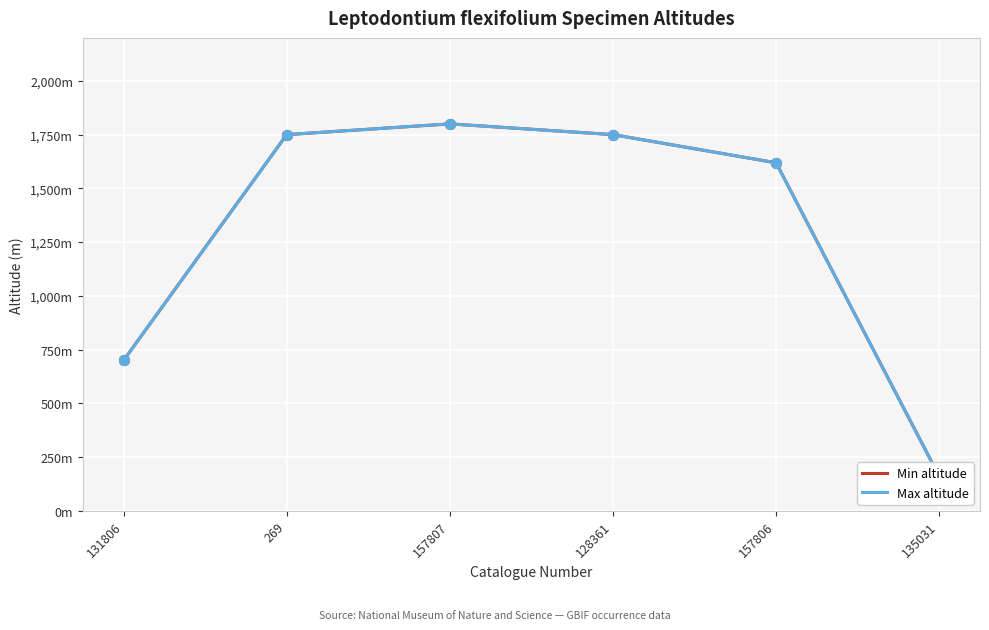

Which series contains the highest Y value?

Min altitude